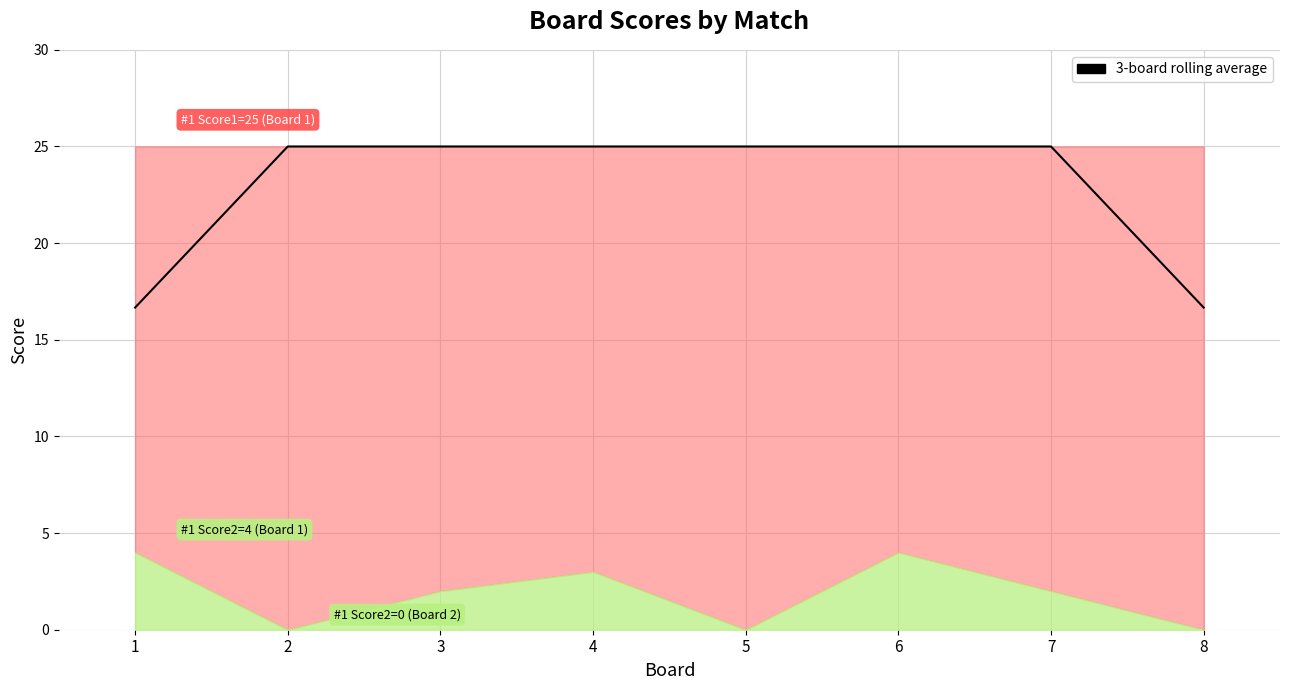

How many lines are shown in the chart?

1